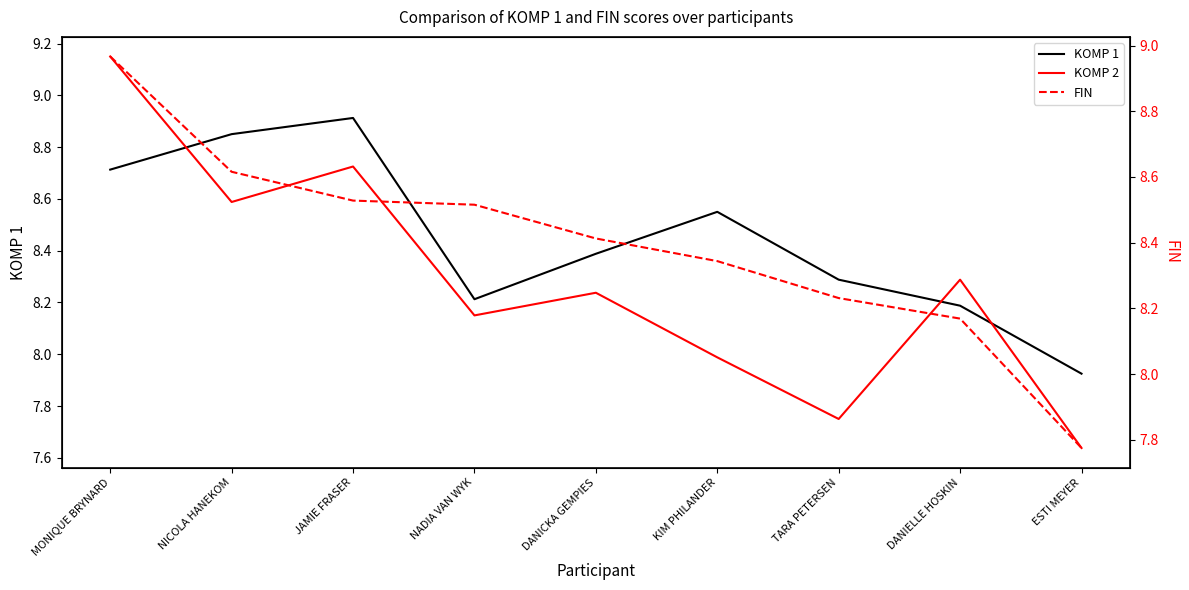

At which category does KOMP 1 reach its first local valley?

NADIA VAN WYK